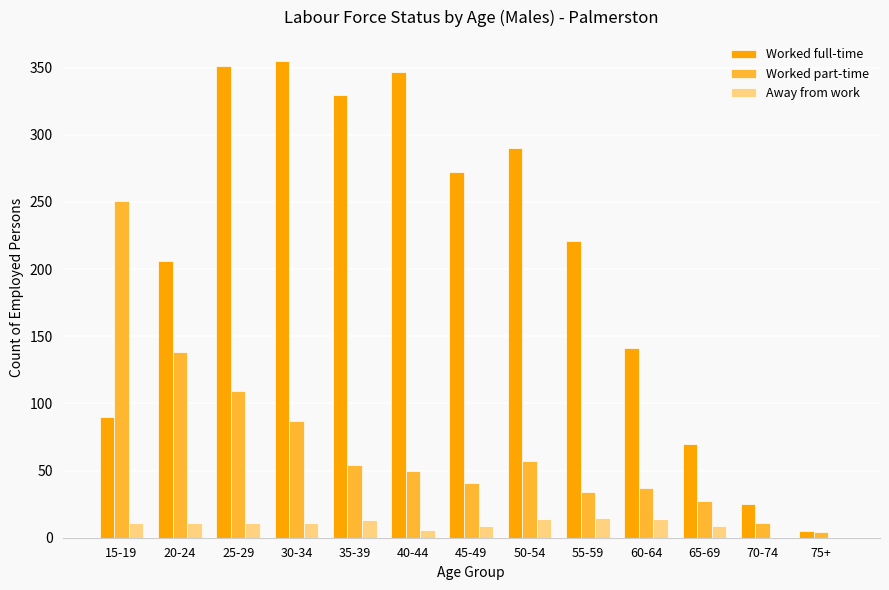

What is the sum of all Away from work values?

124